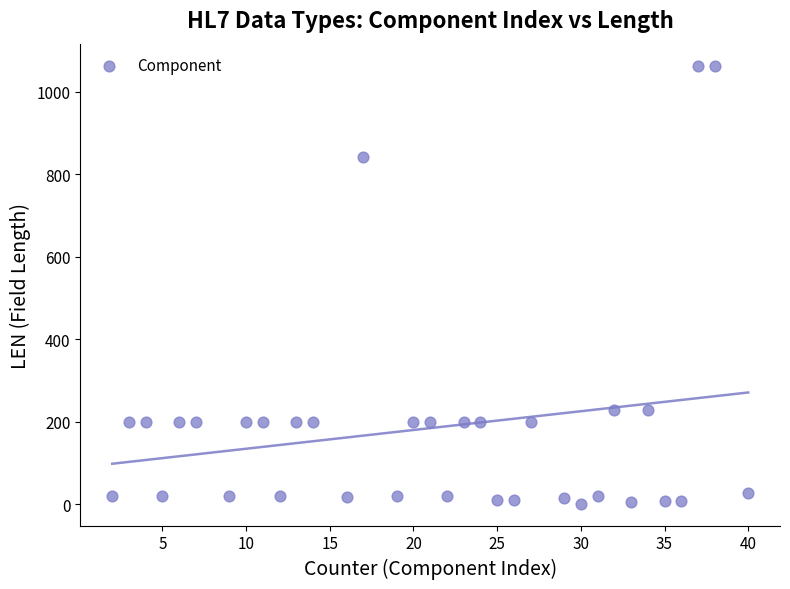

What is the range of X values (max minus min)?

38